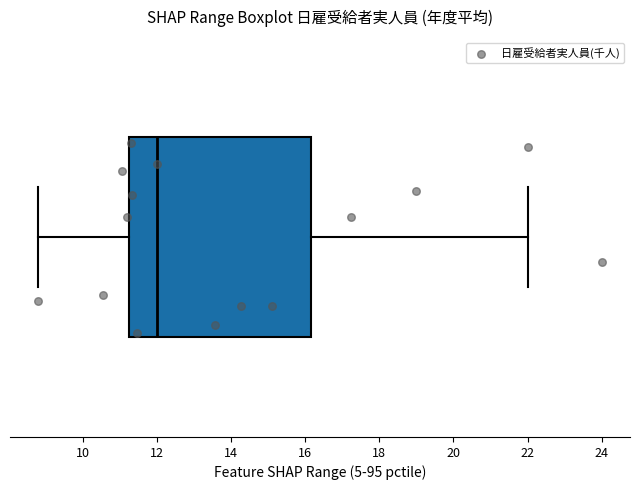

Read this box plot against the x-axis: the position of the median line, the range covered by the box, and the ends of both whiskers. The values are not printed on the chart, so give them approximately, as read against the axis.

median 12.0, box 11.2 to 16.2, whiskers 8.8 to 22.0